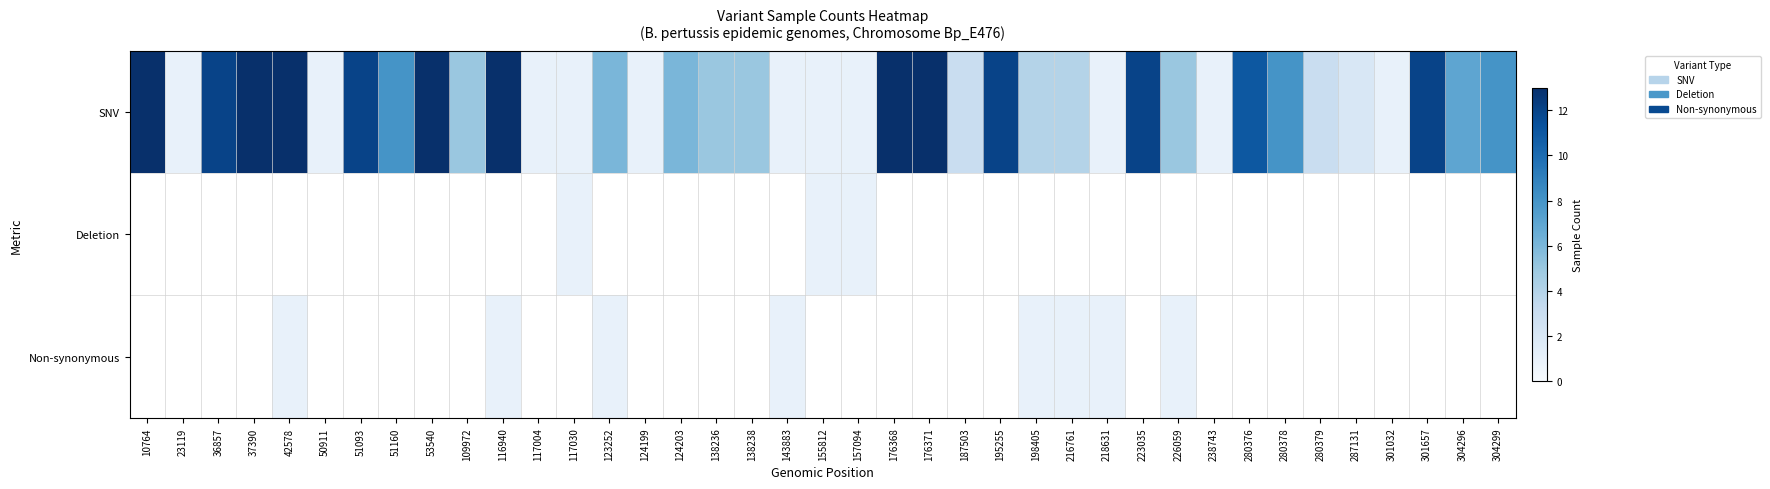

What is the sum of the SNV values at 155812 and 37390?

14.0